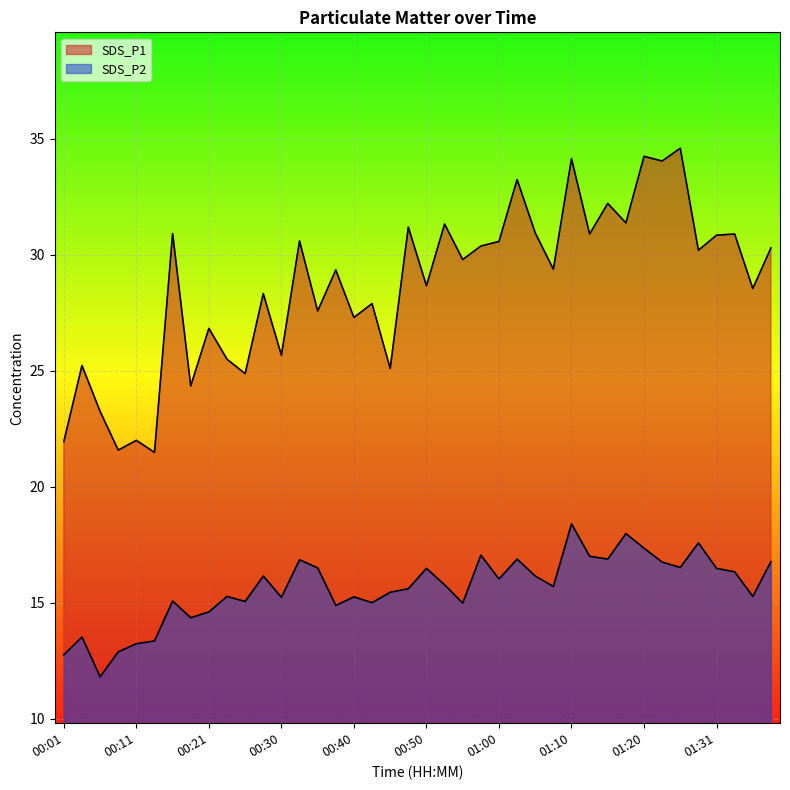

List the series in order of their peak value, lowest first.

SDS_P2, SDS_P1